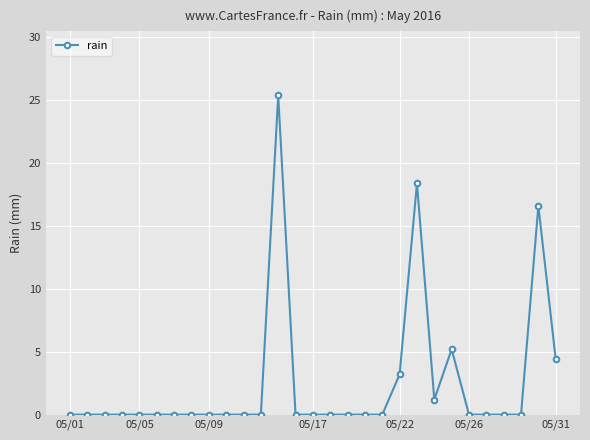

What is the average value?

2.6